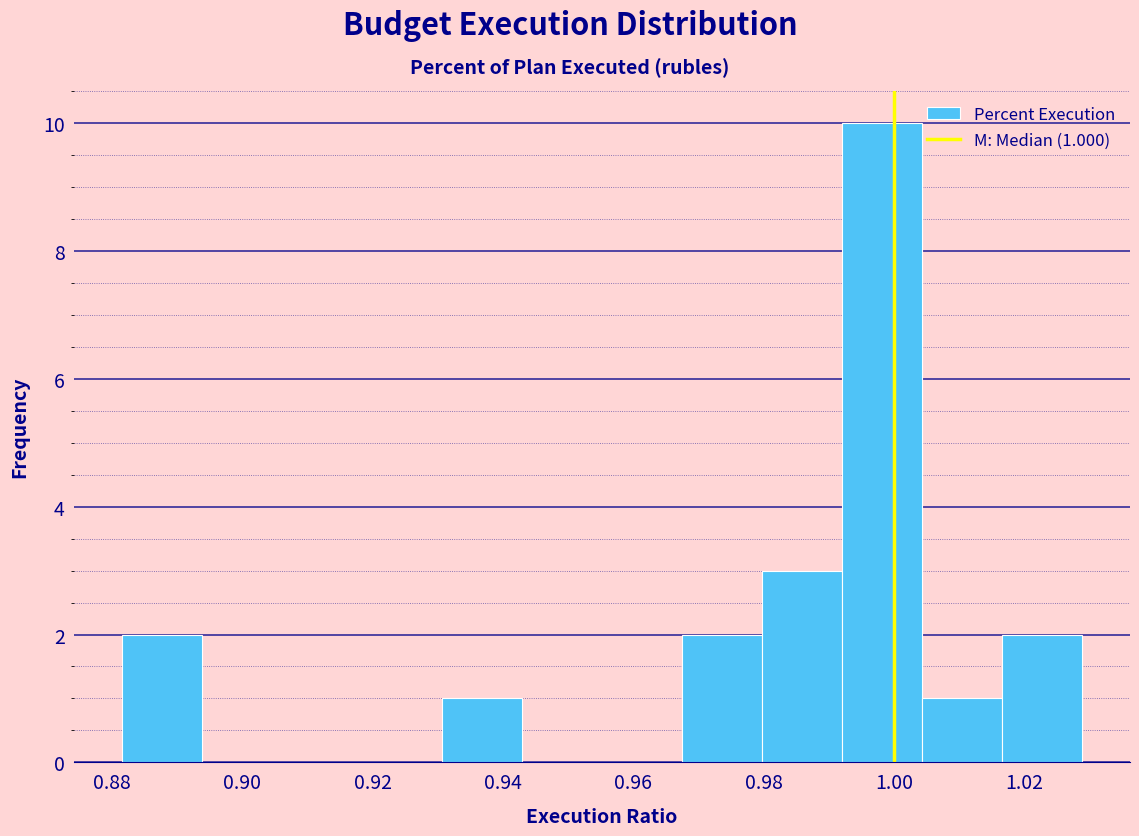

Over which range of the x-axis is the bar tallest?

0.992 to 1.004